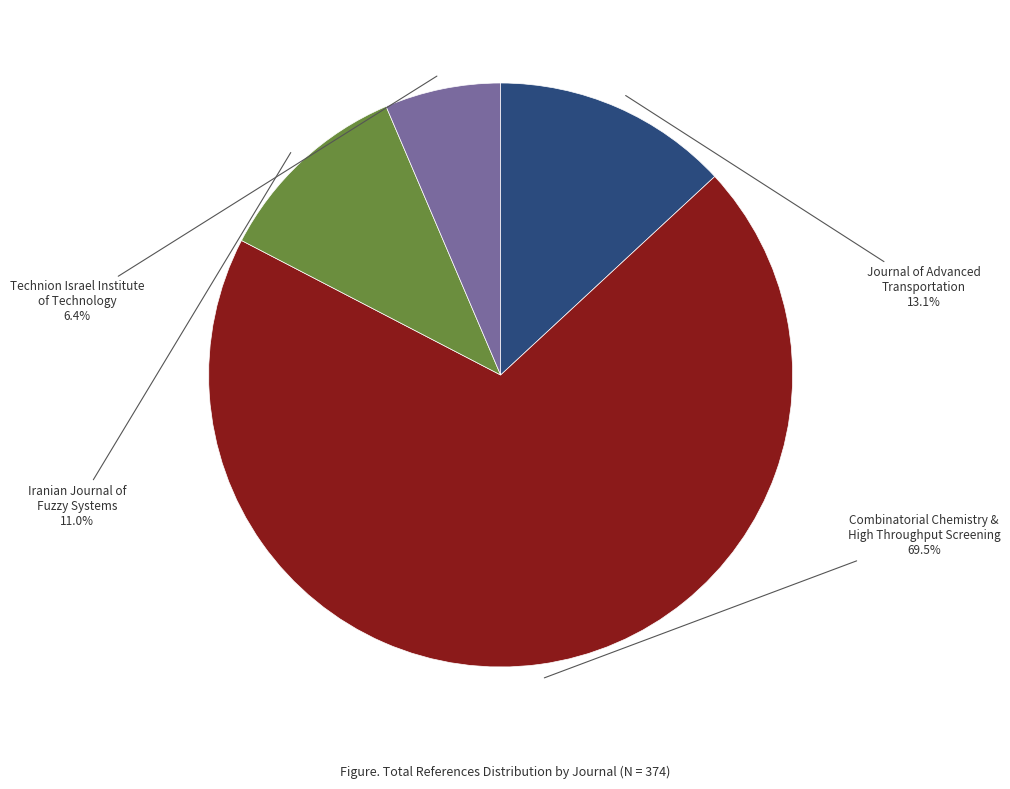

Rank the categories by value from lowest to highest.

Technion Israel Institute of Technology, Iranian Journal of Fuzzy Systems, Journal of Advanced Transportation, Combinatorial Chemistry and High Throughput Screening